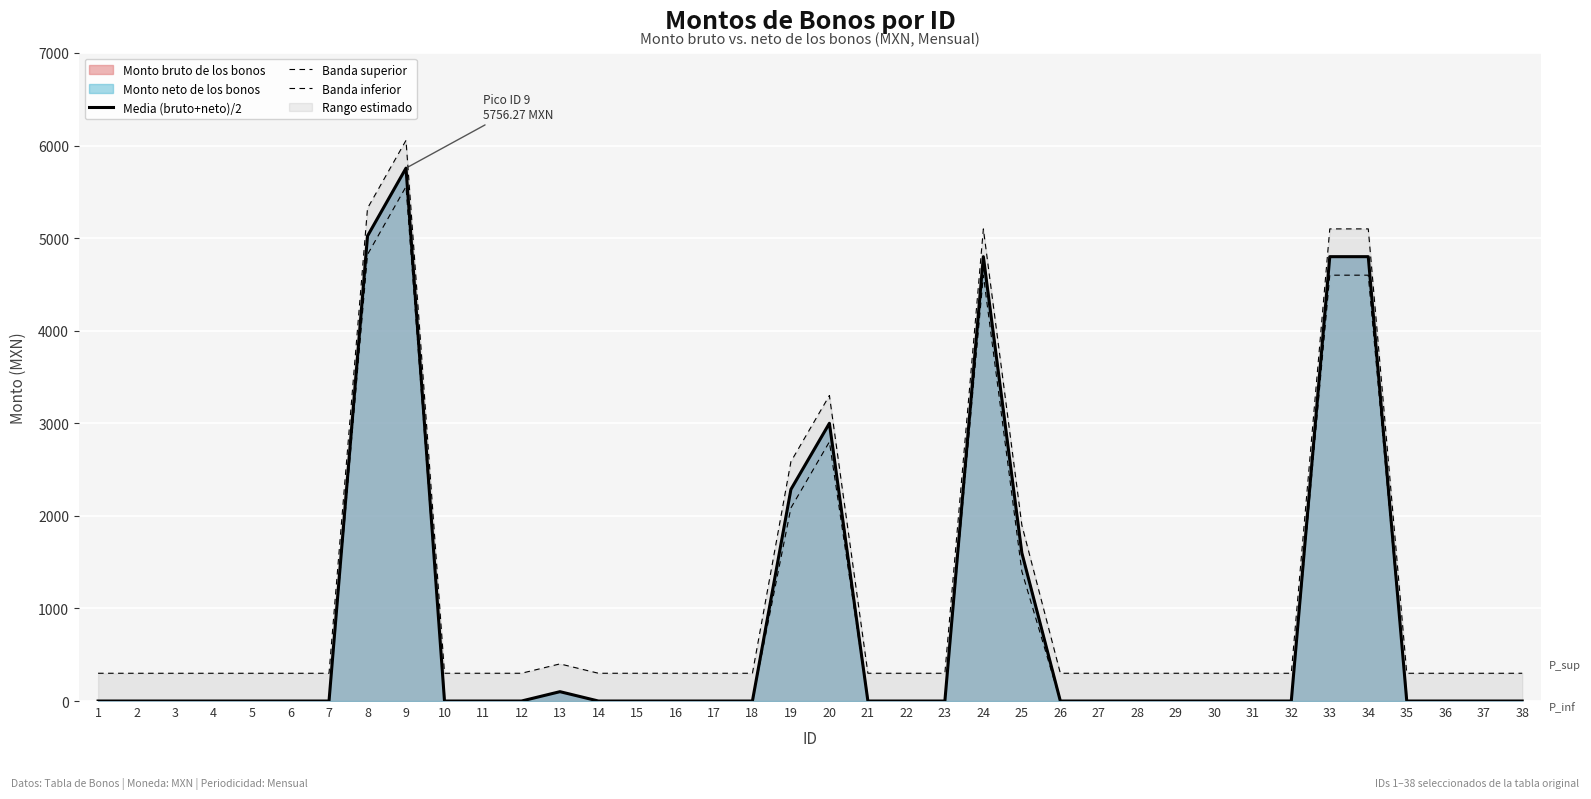

Between 24 and 38, which series saw the biggest shift?

Media (bruto+neto)/2